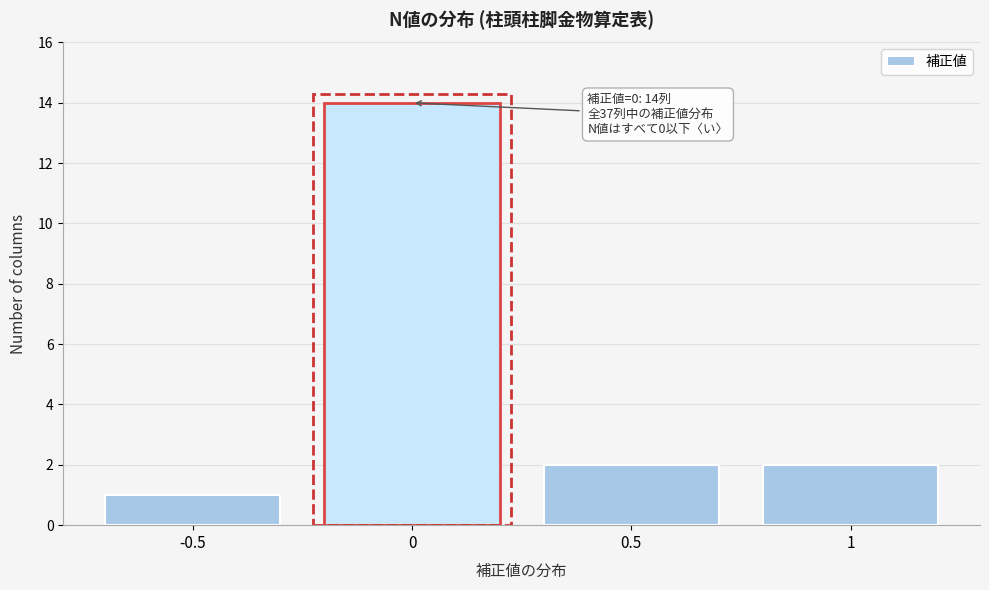

Reading right to left, extract all data points from this chart.

1=2	0.5=2	0=14	-0.5=1